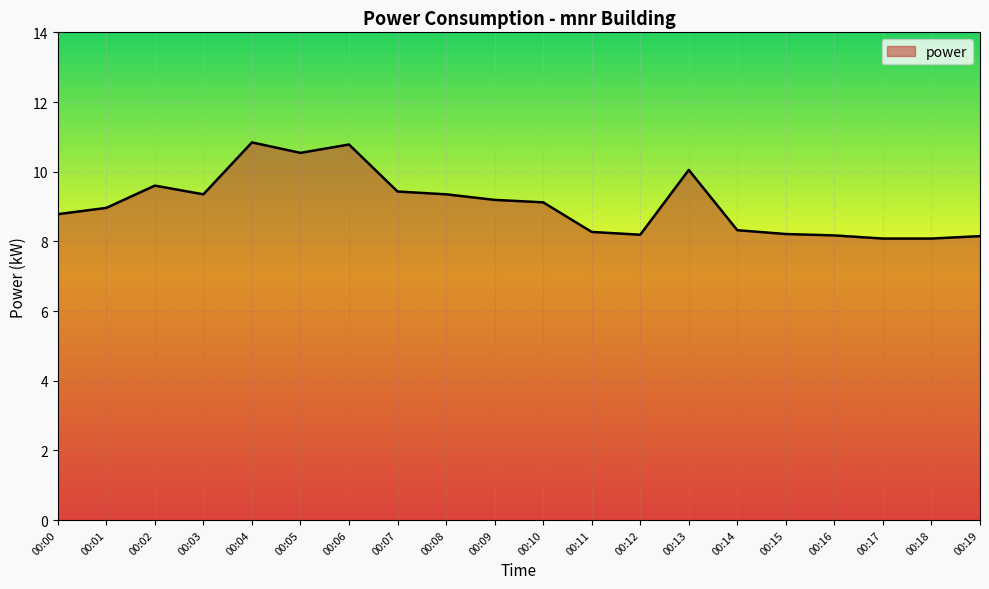

What is the difference between the values at 00:06 and 00:15?

2.6